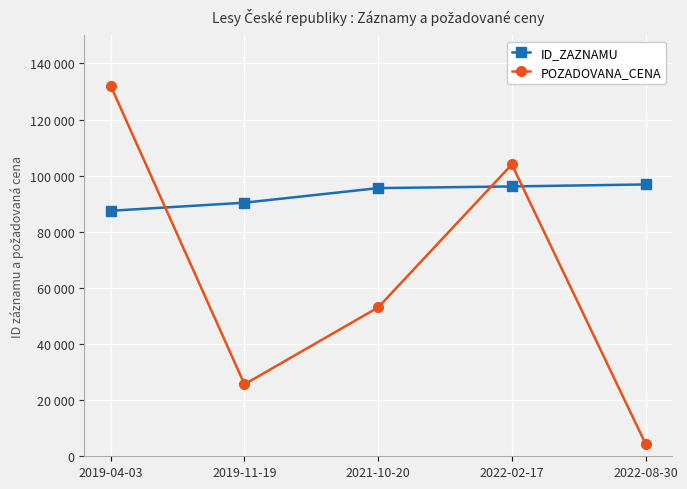

Does the chart have visible grid lines?

Yes